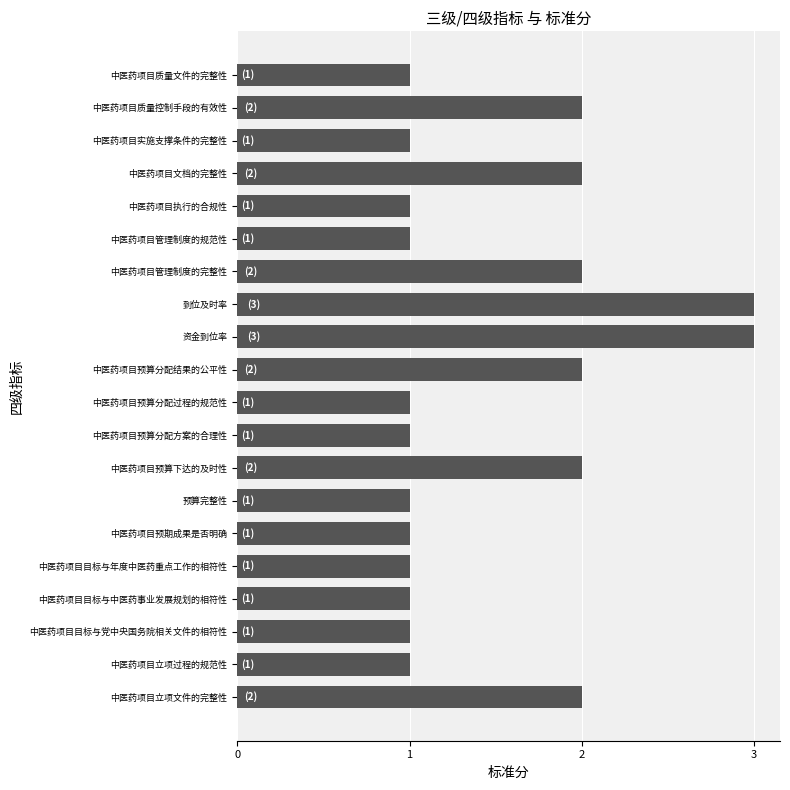

Approximately how many times larger is the value at 中医药项目质量控制手段的有效性 compared to 中医药项目目标与年度中医药重点工作的相符性?

2.0